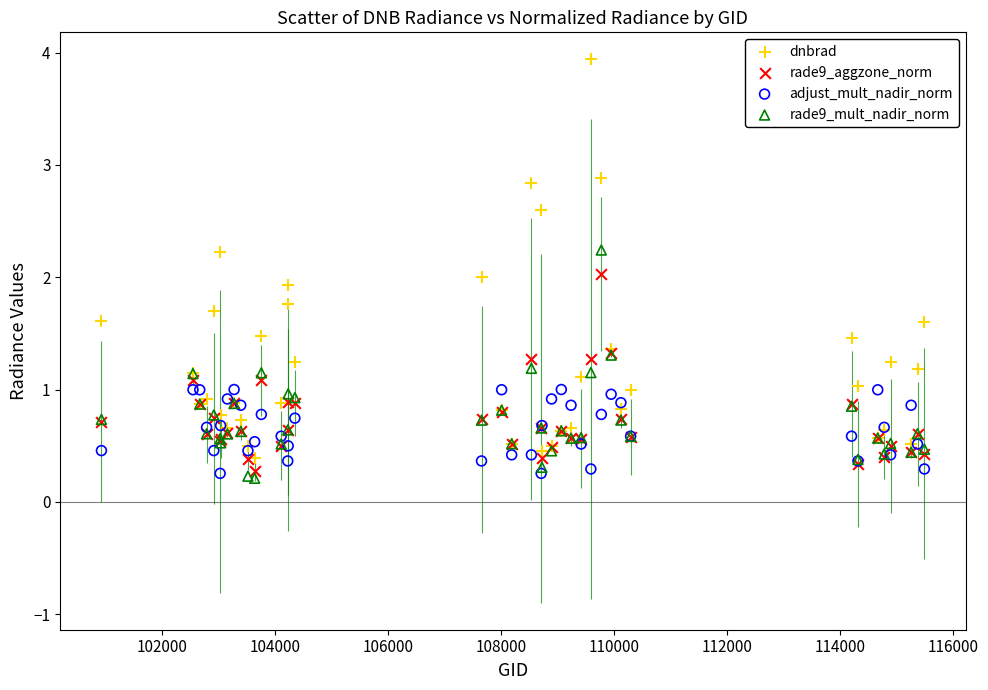

What are all the series names shown in the legend?

dnbrad, rade9_aggzone_norm, adjust_mult_nadir_norm, rade9_mult_nadir_norm